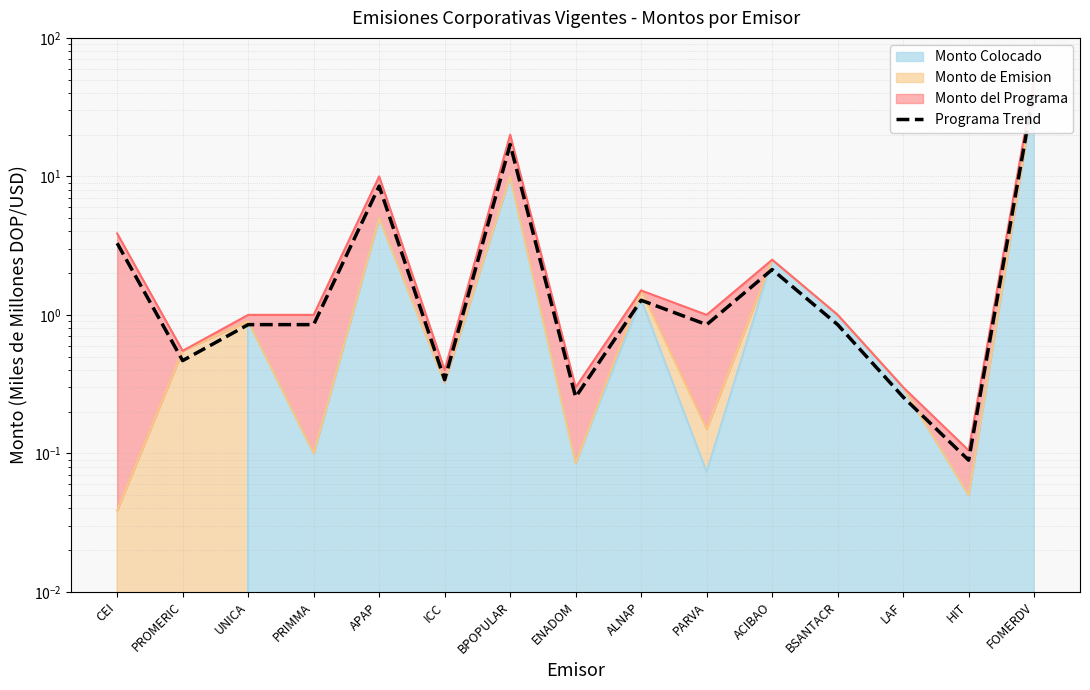

What is the greatest value displayed?

42.5